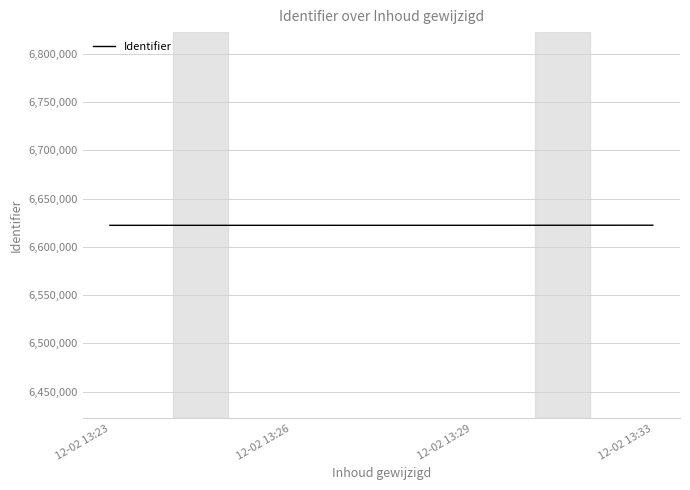

What is the ratio of the value at 12-02 13:26 to the value at 12-02 13:29?

1.0